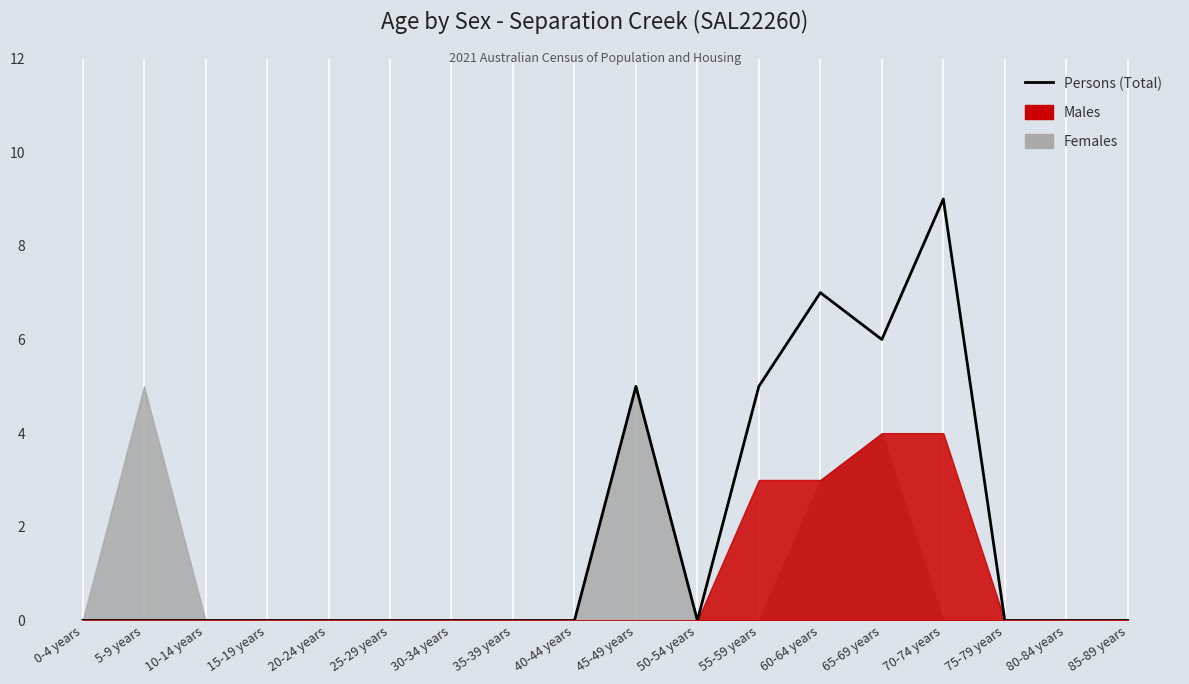

What is the value of the 10th point from the left?

5